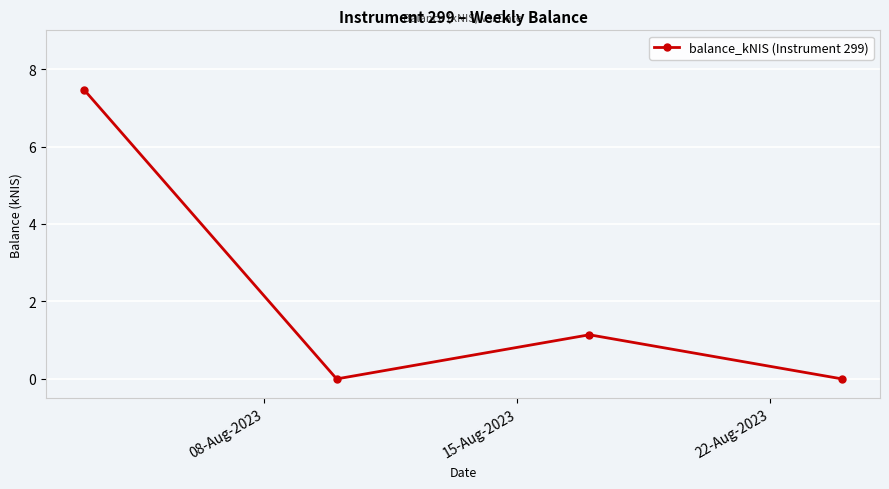

What is the value of the 3rd point from the left?

1.1